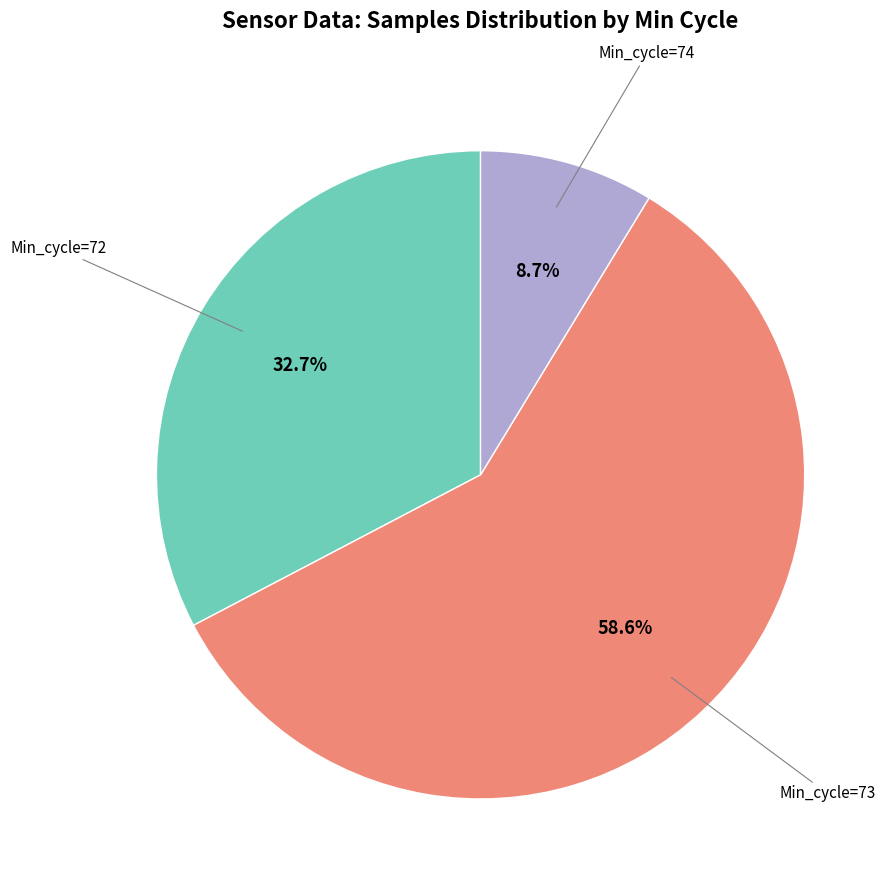

How many slices are in this pie chart?

3